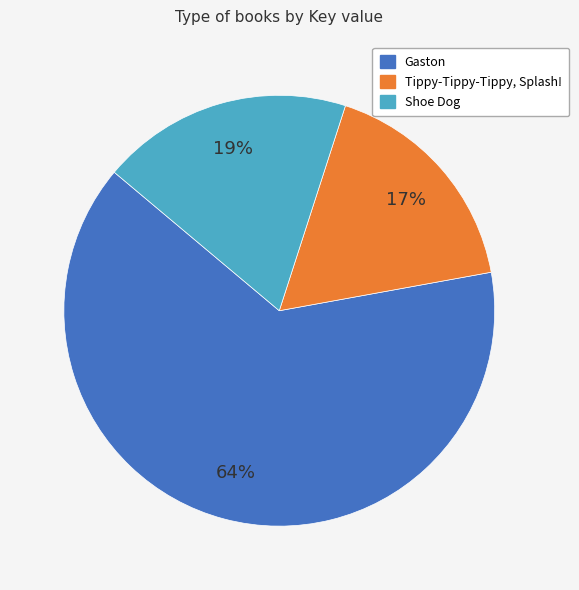

To the nearest percent, what is the average slice percentage?

33%